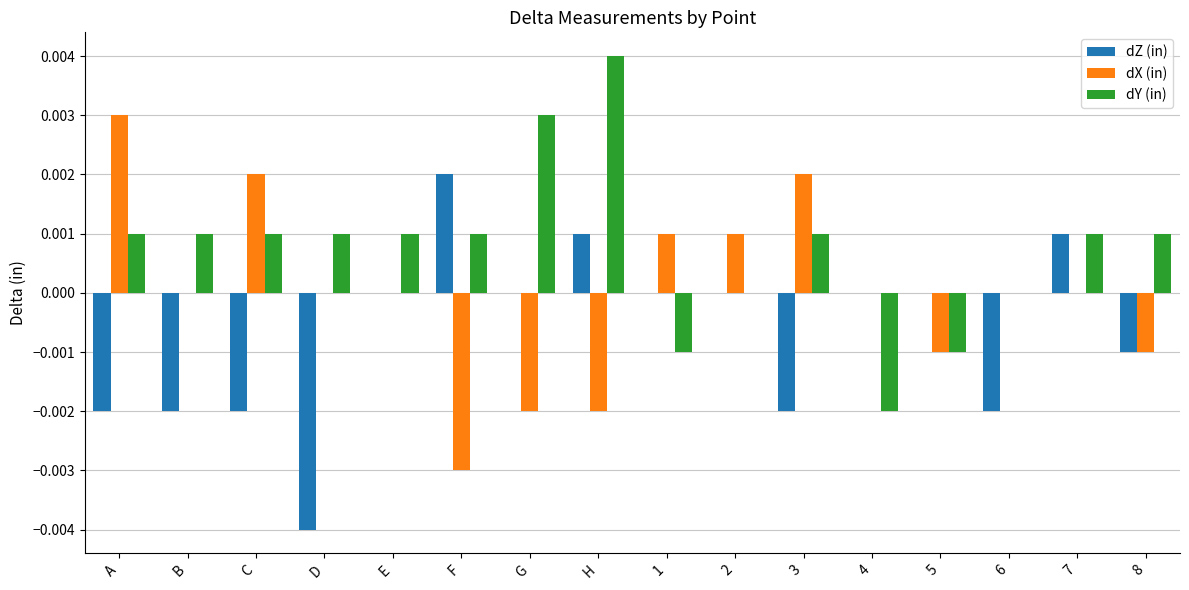

Does the chart contain stacked bars?

No